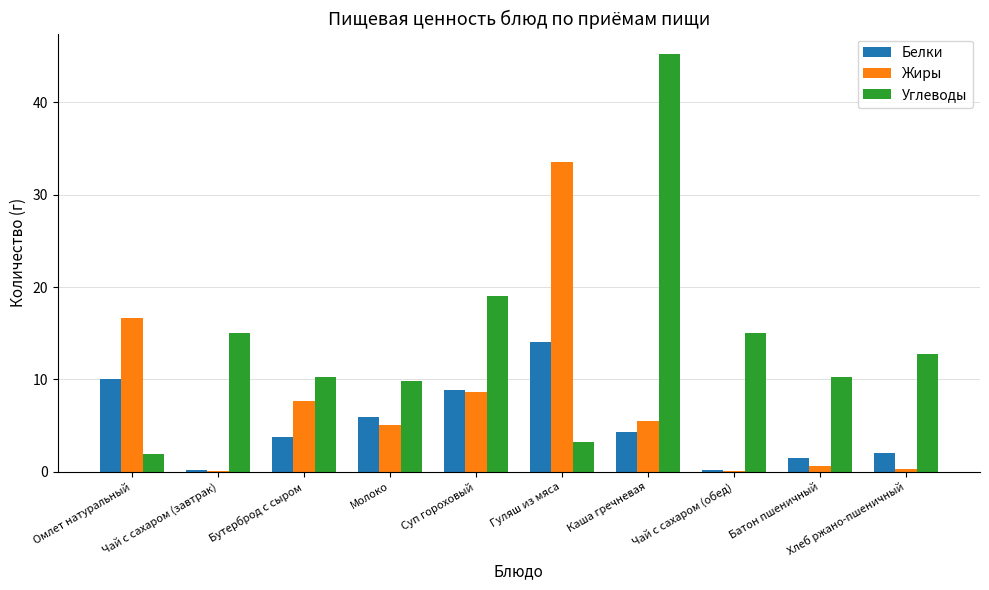

Between Чай с сахаром (обед) and Батон пшеничный, which series saw the biggest shift?

Углеводы